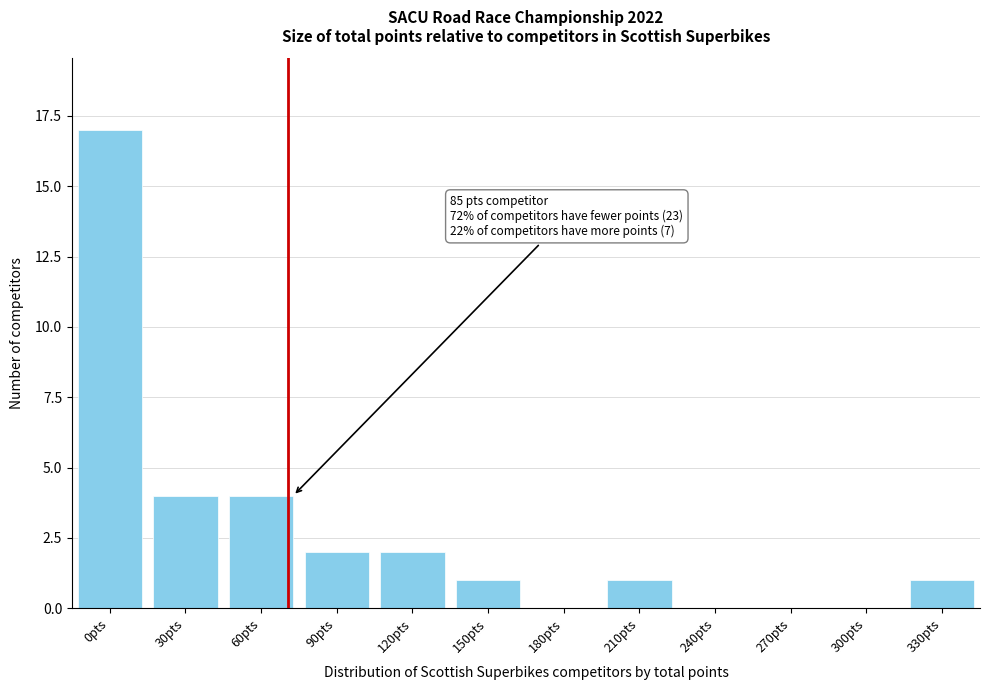

What is the maximum value shown in the chart?

17